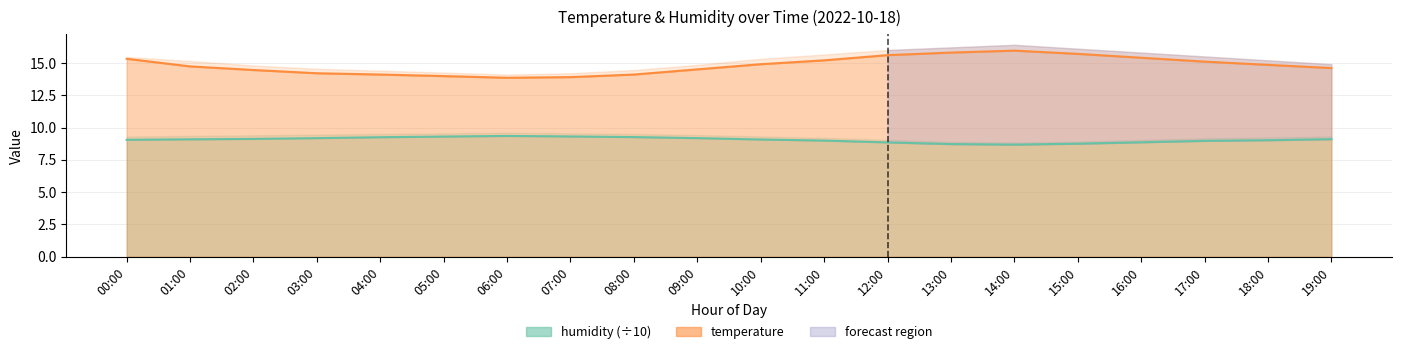

True or false: temperature has more than 1 points higher than both neighbors.

False